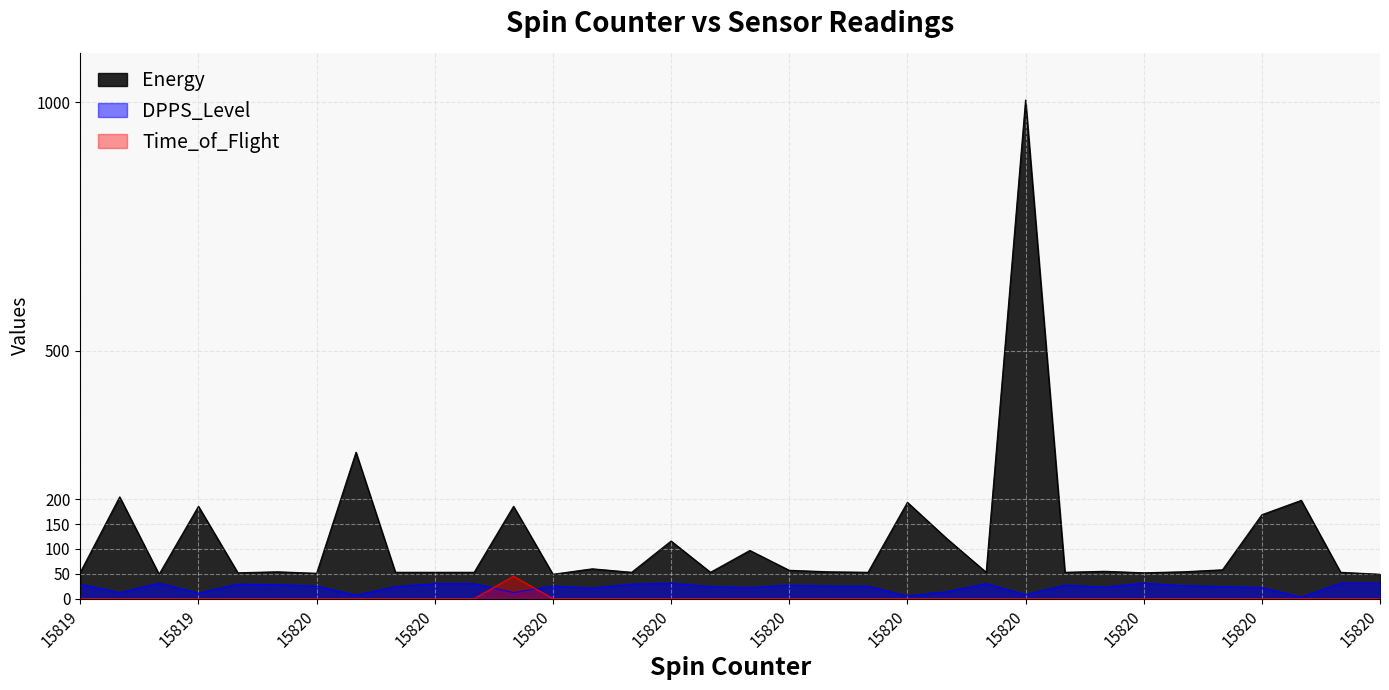

How many interior local valleys does the Energy series have?

10